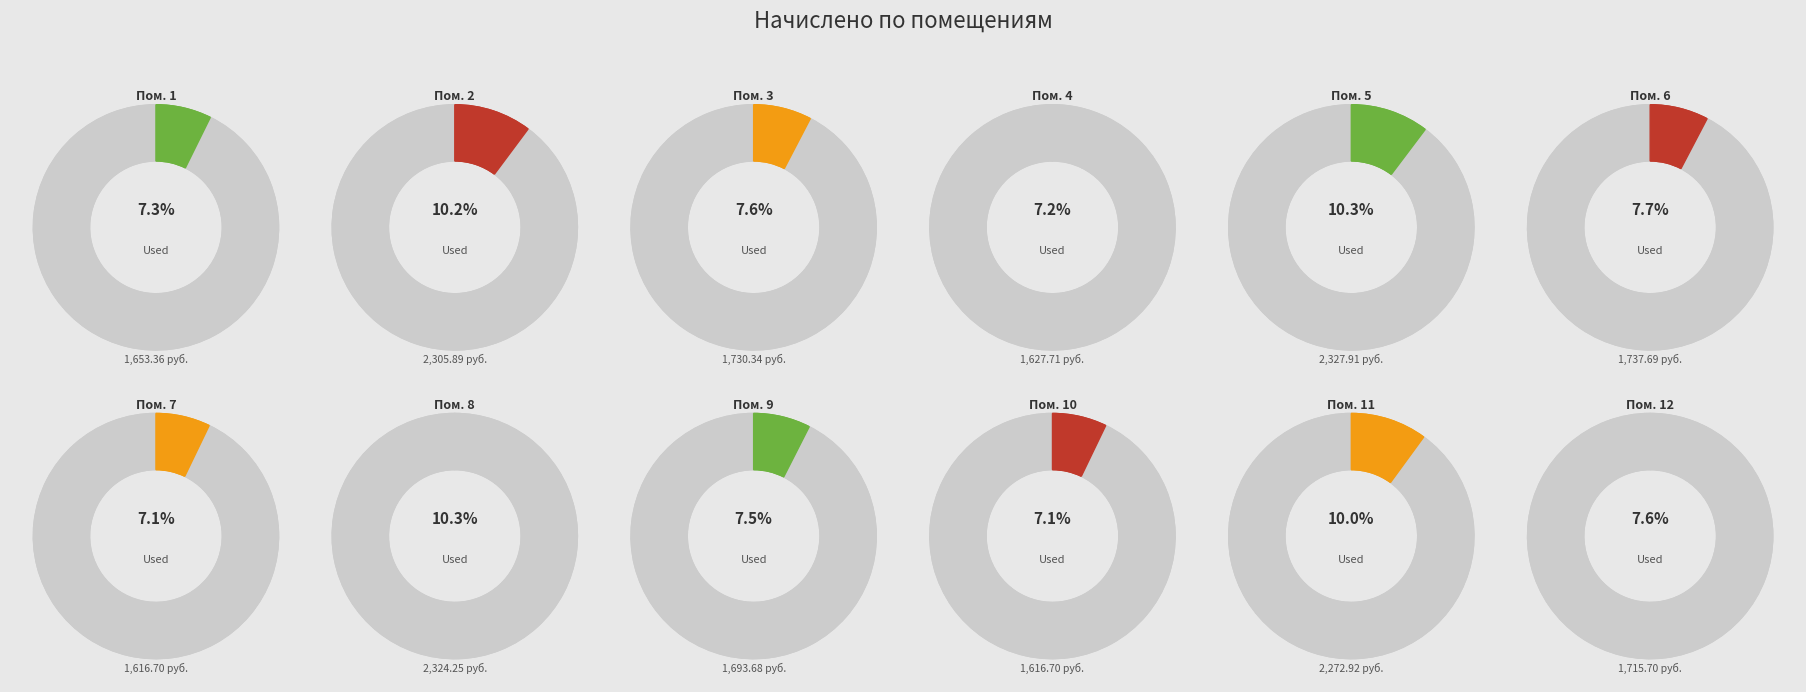

What percentage do 8 and 9 together represent?

17.8%